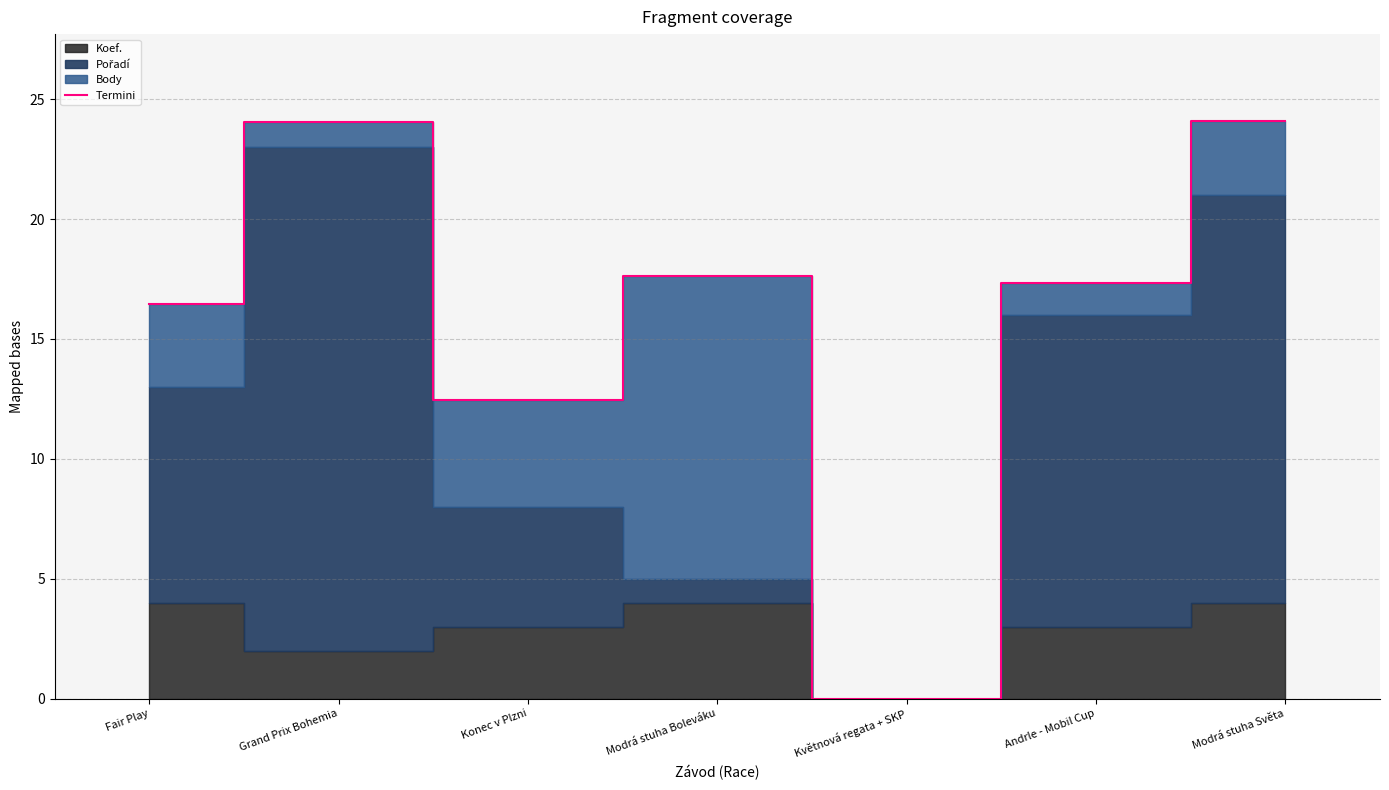

Which category has the lowest value across all series?

Květnová regata + SKP